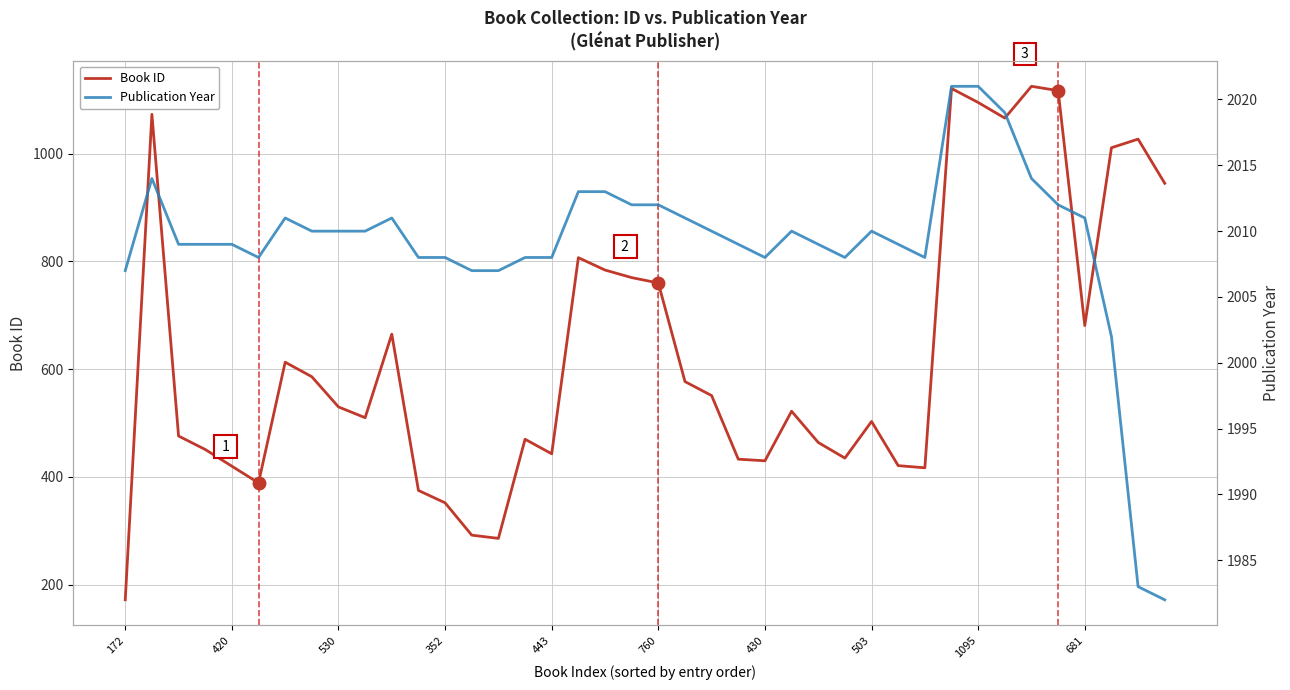

Reading left to right, transcribe all the data shown in this chart.

Book ID: 172	1073	476	451	420	389	613	586	530	510	665	375	352	292	286	470	443	807	784	770	760	577	551	433	430	522	464	435	503	421	417	1121	1095	1066	1125	1117	681	1011	1027	945
Publication Year: 2007	2014	2009	2009	2009	2008	2011	2010	2010	2010	2011	2008	2008	2007	2007	2008	2008	2013	2013	2012	2012	2011	2010	2009	2008	2010	2009	2008	2010	2009	2008	2021	2021	2019	2014	2012	2011	2002	1983	1982